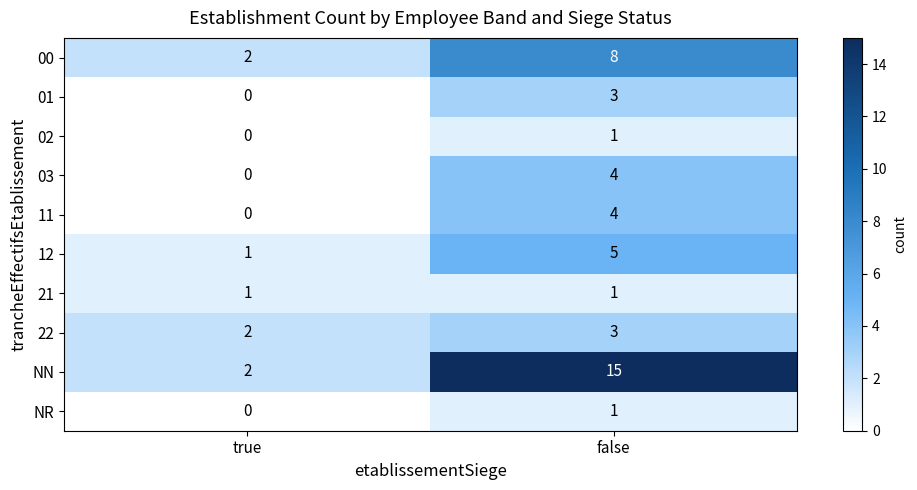

True or false: 22 has a value of 3 at false.

True